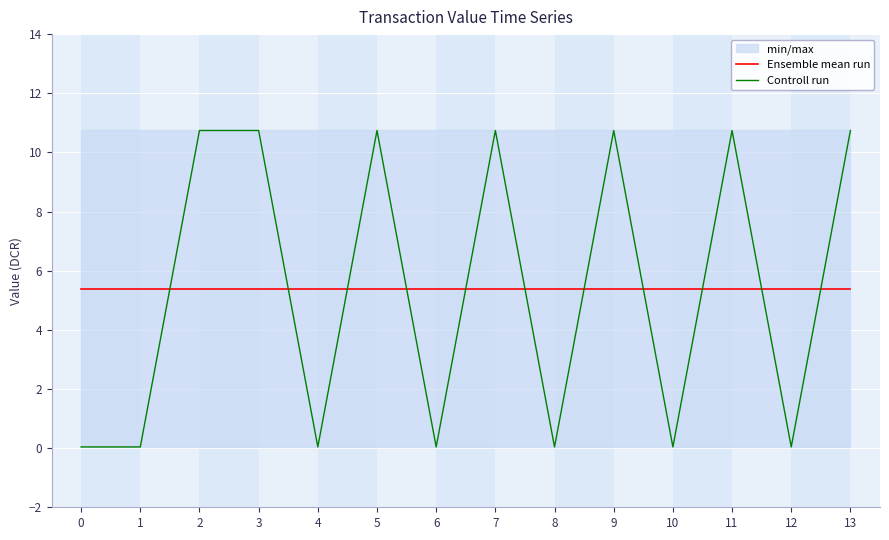

How many data points in Controll run are above 10?

7